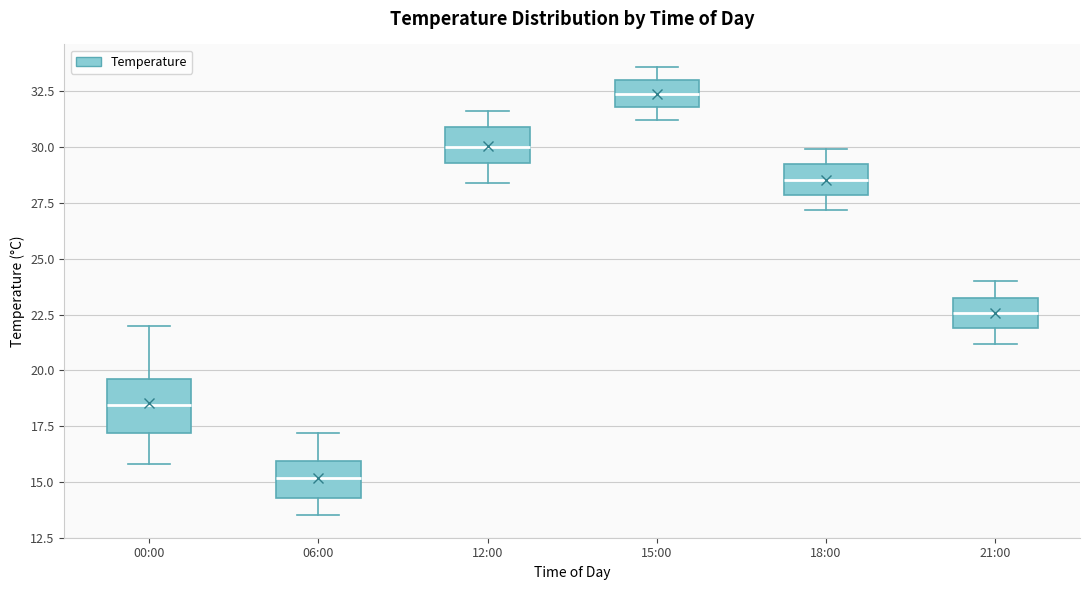

Reading left to right, read every box against the y-axis: the position of its median line, the range the box covers, and the ends of its whiskers. The values are not printed on the chart, so give them approximately, as read against the axis.

00:00: median 18.5, box 17.0 to 19.5, whiskers 16.0 to 22.0
06:00: median 15.0, box 14.5 to 16.0, whiskers 13.5 to 17.0
12:00: median 30.0, box 29.5 to 31.0, whiskers 28.5 to 31.5
15:00: median 32.5, box 32.0 to 33.0, whiskers 31.0 to 33.5
18:00: median 28.5, box 28.0 to 29.0, whiskers 27.0 to 30.0
21:00: median 22.5, box 22.0 to 23.0, whiskers 21.0 to 24.0